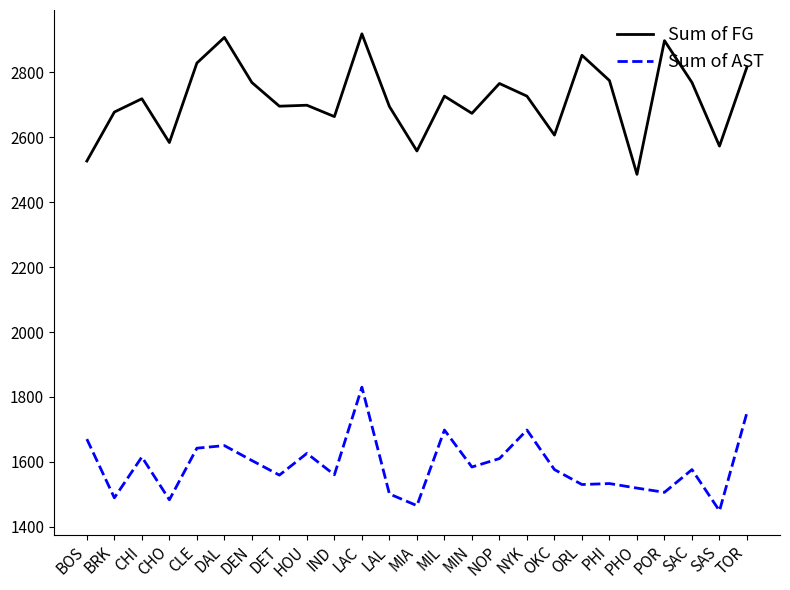

What is the approximate value of Sum of AST at ORL?

1530